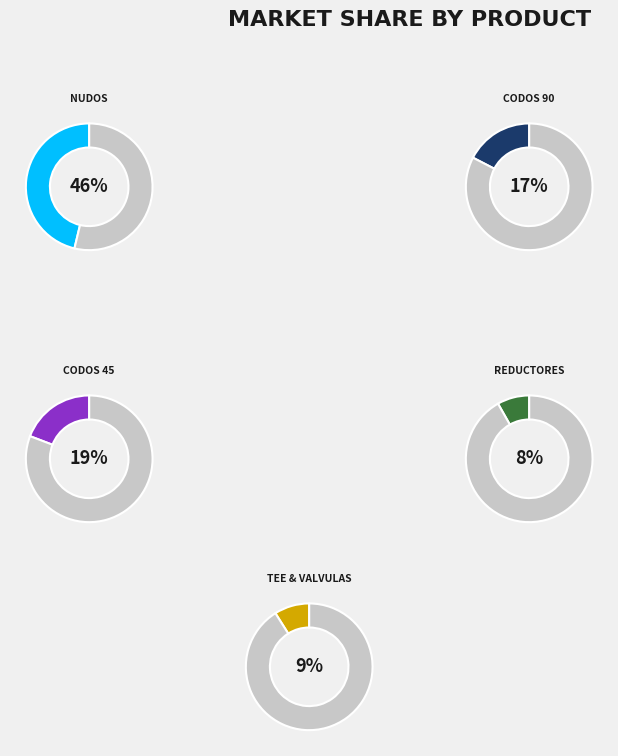

Is the sum of CODO 4 X 45 A/F LASCO and TEE 3/4 A/F LASCO greater than half?

No